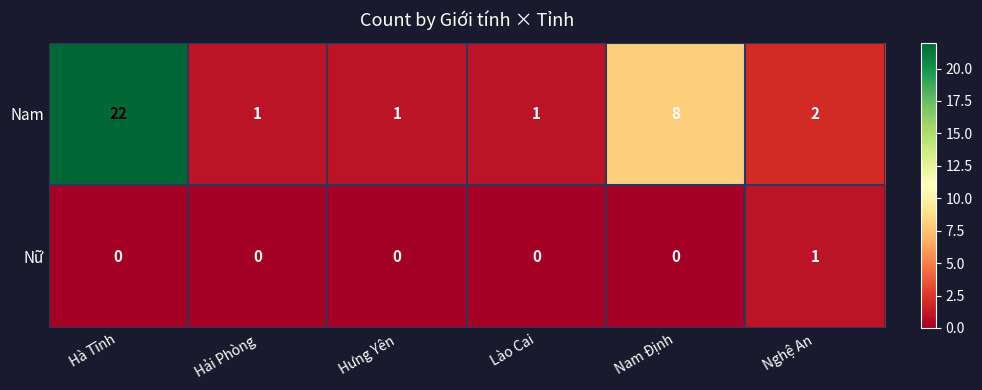

Is the value of Nam at Hưng Yên greater than the value of Nữ at Hưng Yên?

Yes